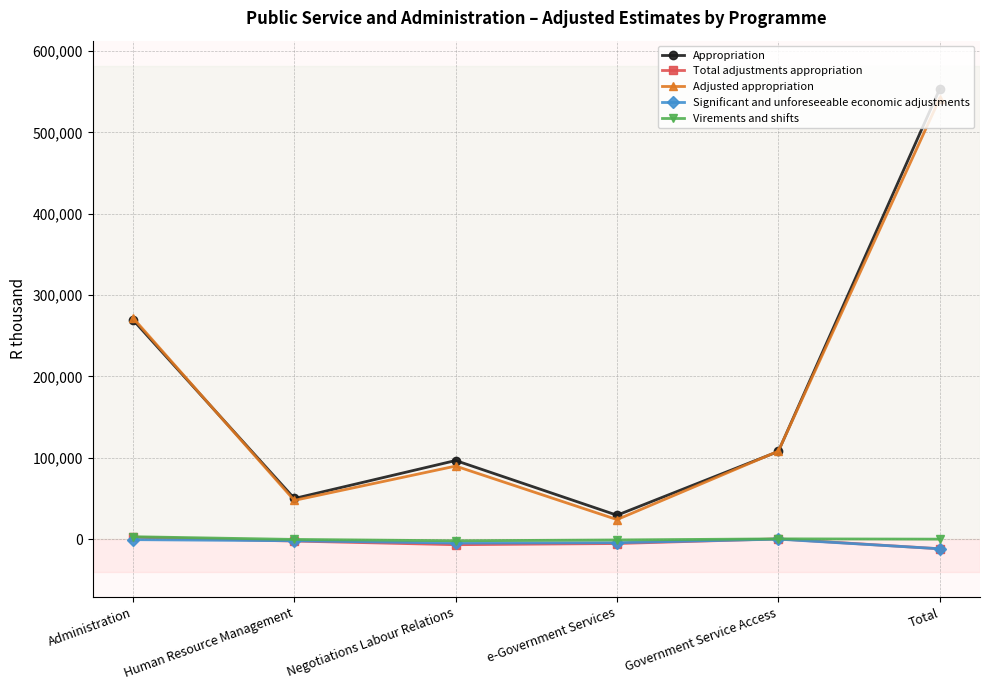

Does the chart have visible grid lines?

Yes